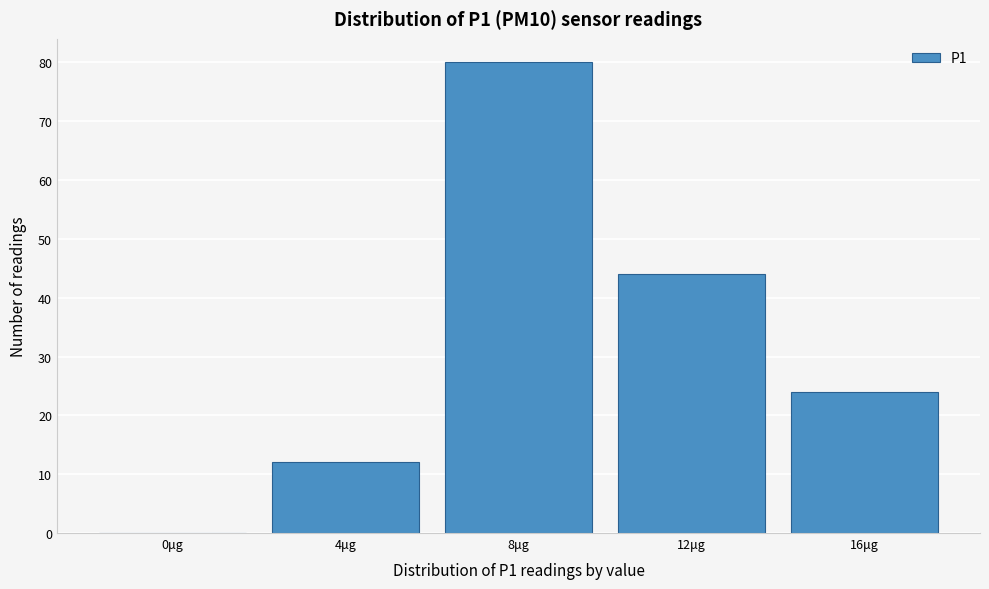

Reading left to right, extract all data points from this chart.

0μg=0	4μg=12	8μg=80	12μg=44	16μg=24